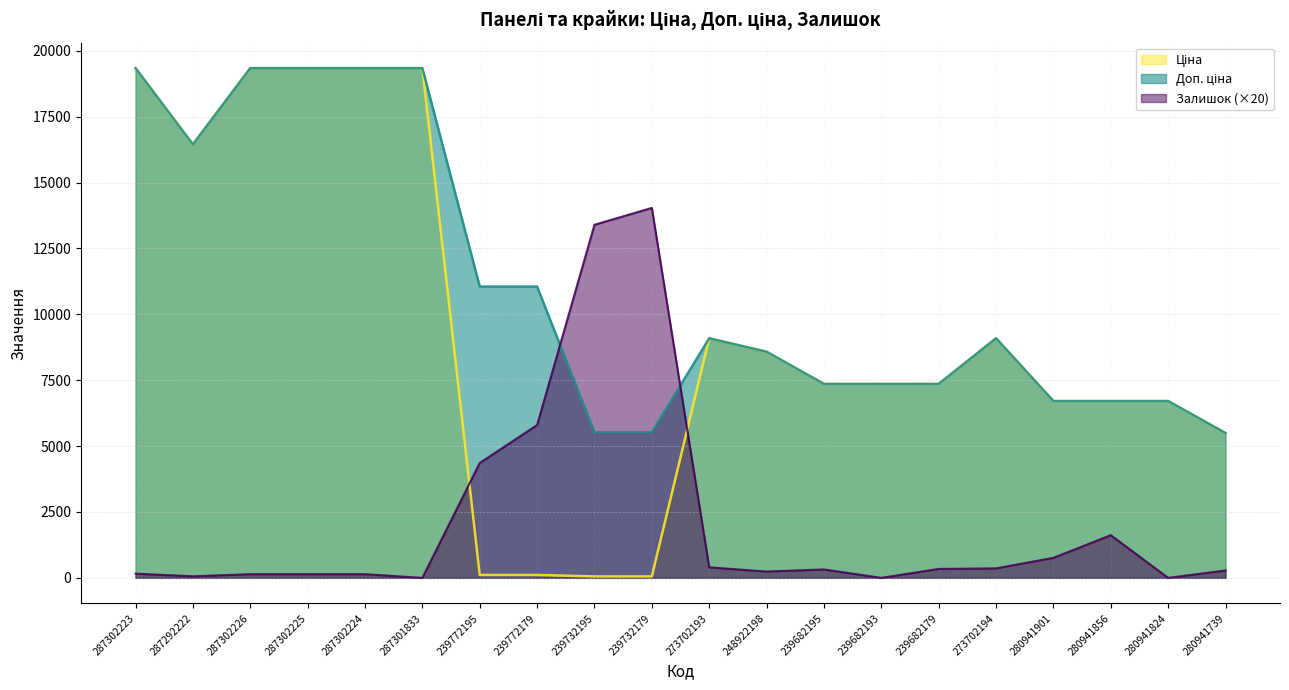

At which category does Залишок reach its first local peak?

239732179